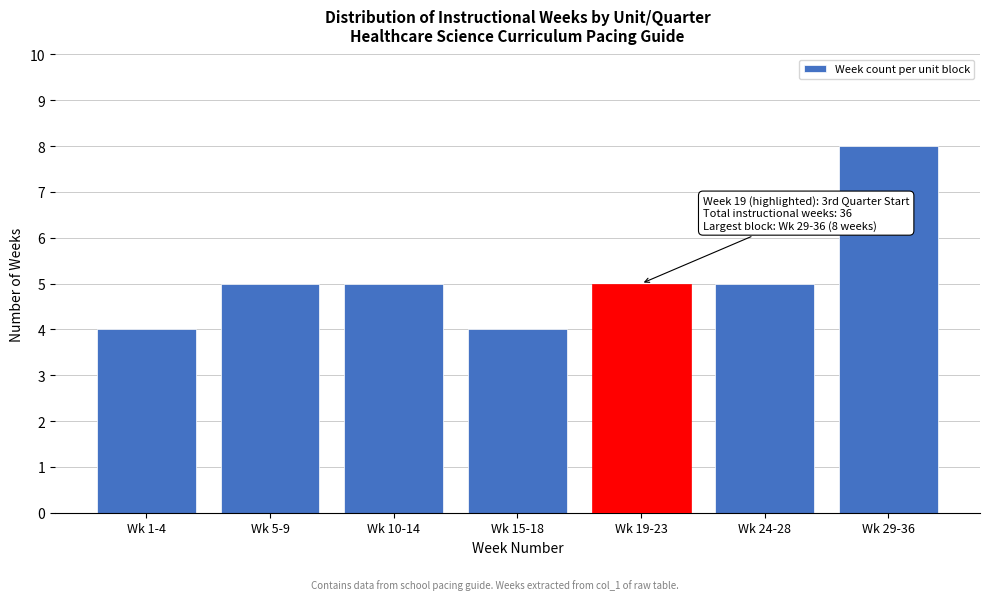

Reading left to right, list all the values displayed in this chart.

4	5	5	4	5	5	8